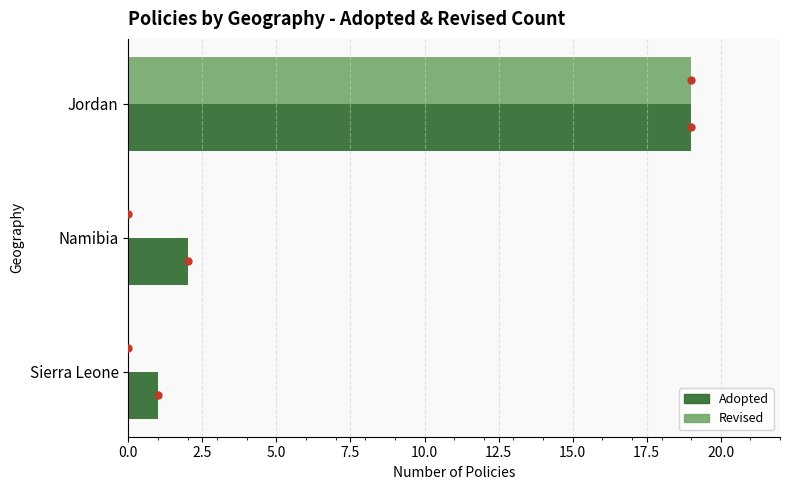

True or false: Revised has a value of 19 at Jordan.

True